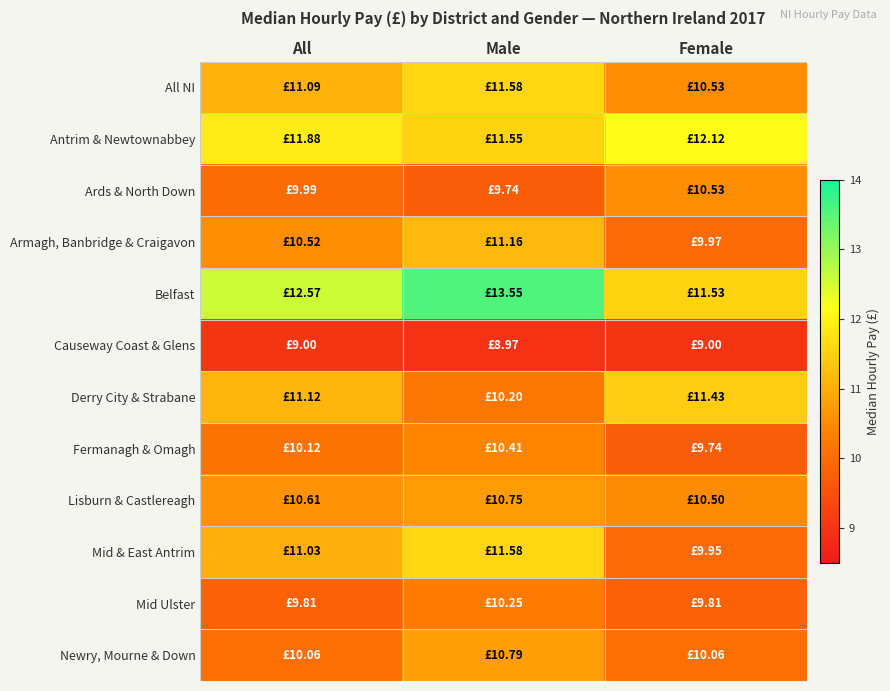

Between Male and All, which is larger?

Male